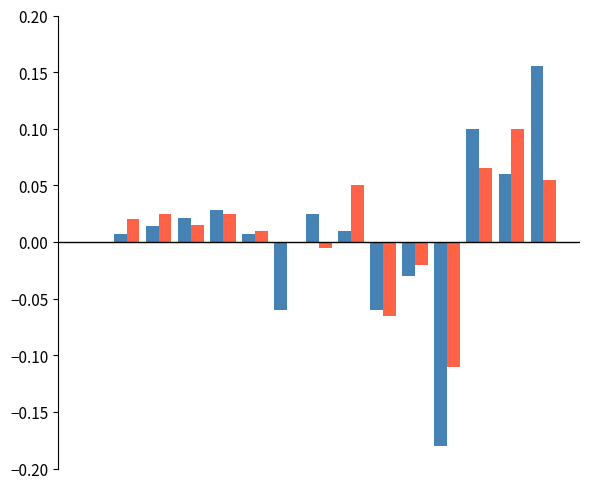

Count the number of data series in this chart.

2